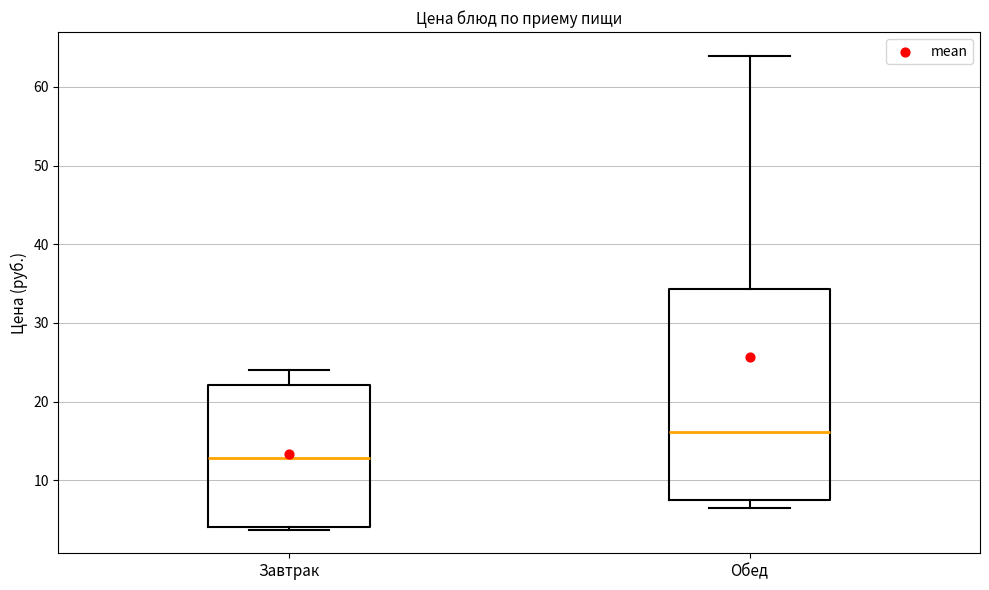

Reading left to right, transcribe this box plot: for each box, give where its median line is, the range the box spans, and where its two whiskers end, as read against the y-axis. The values are not printed on the chart, so give them approximately, as read against the axis.

Завтрак: median 13, box 4 to 22, whiskers 4 (just below the box's lower edge) to 24
Обед: median 16, box 7 to 34, whiskers 6 to 64